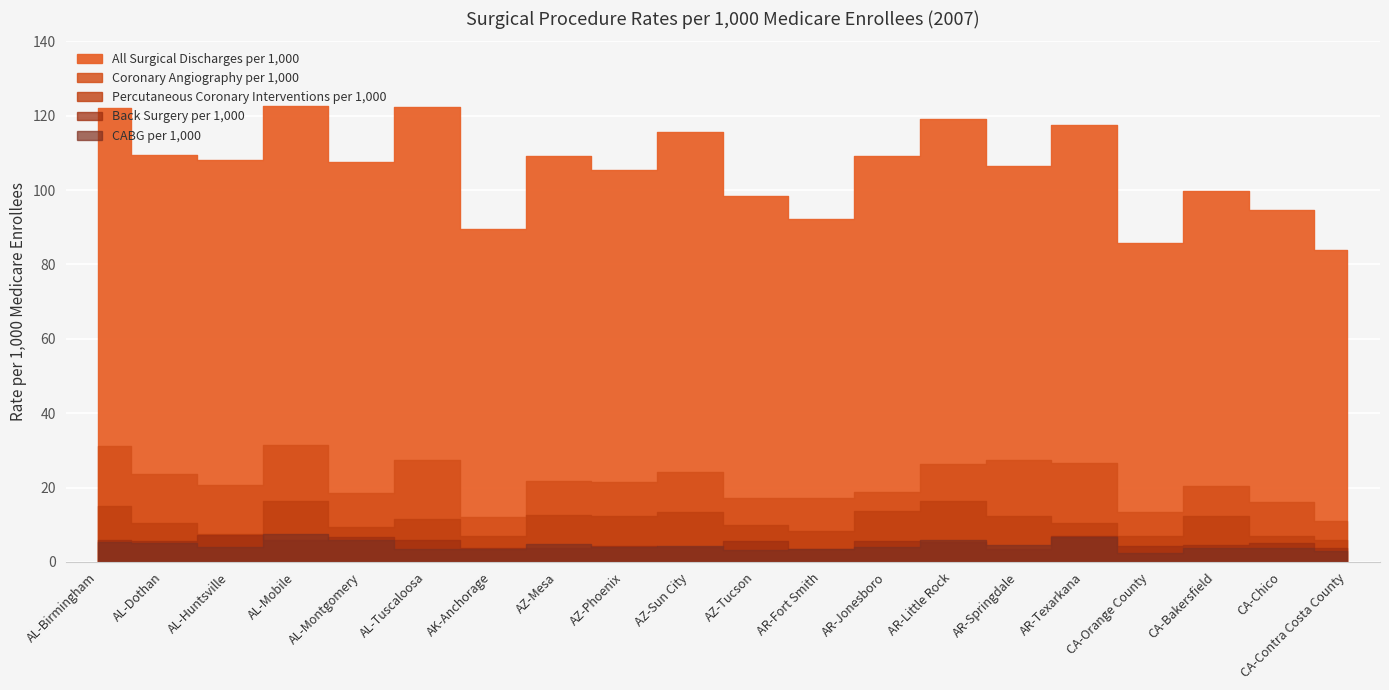

Reading right to left, what are all the values shown in this chart?

CA-Contra Costa County=84.0	CA-Chico=94.7	CA-Bakersfield=99.7	CA-Orange County=85.6	AR-Texarkana=117.5	AR-Springdale=106.4	AR-Little Rock=119.1	AR-Jonesboro=109.2	AR-Fort Smith=92.2	AZ-Tucson=98.5	AZ-Sun City=115.7	AZ-Phoenix=105.4	AZ-Mesa=109.1	AK-Anchorage=89.5	AL-Tuscaloosa=122.3	AL-Montgomery=107.7	AL-Mobile=122.5	AL-Huntsville=108.0	AL-Dothan=109.6	AL-Birmingham=122.2